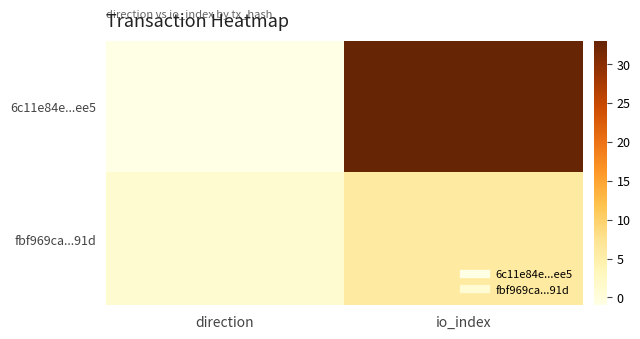

Reading left to right, list all the values displayed in this chart.

6c11e84e...ee5: direction=-1	io_index=33
fbf969ca...91d: direction=1	io_index=6